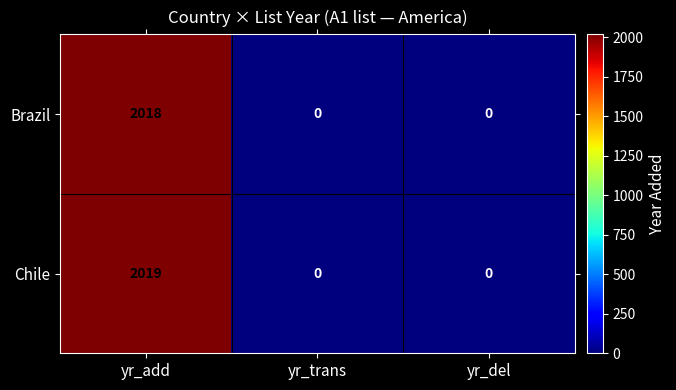

The value of Brazil at yr_trans is 686. True or false?

False